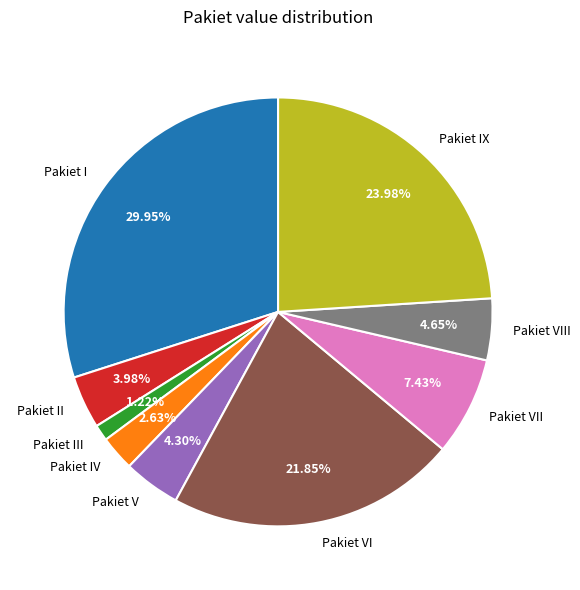

What is the smallest slice in the pie chart?

Pakiet III